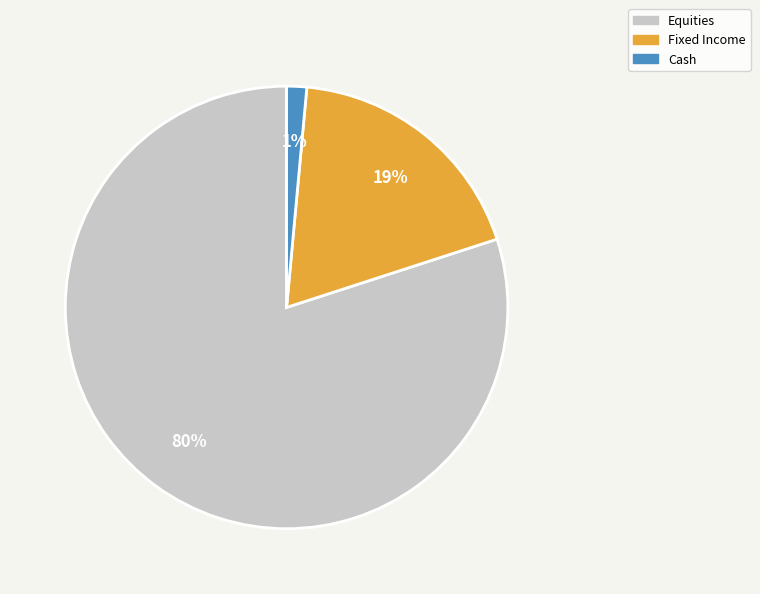

Is it true that Fixed Income is 30% of the pie?

False